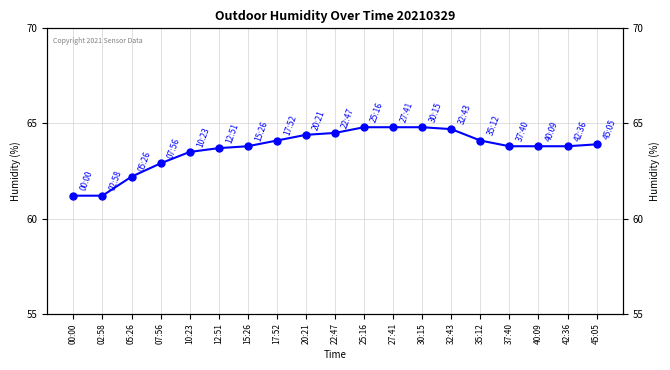

What is the maximum value shown in the chart?

64.8